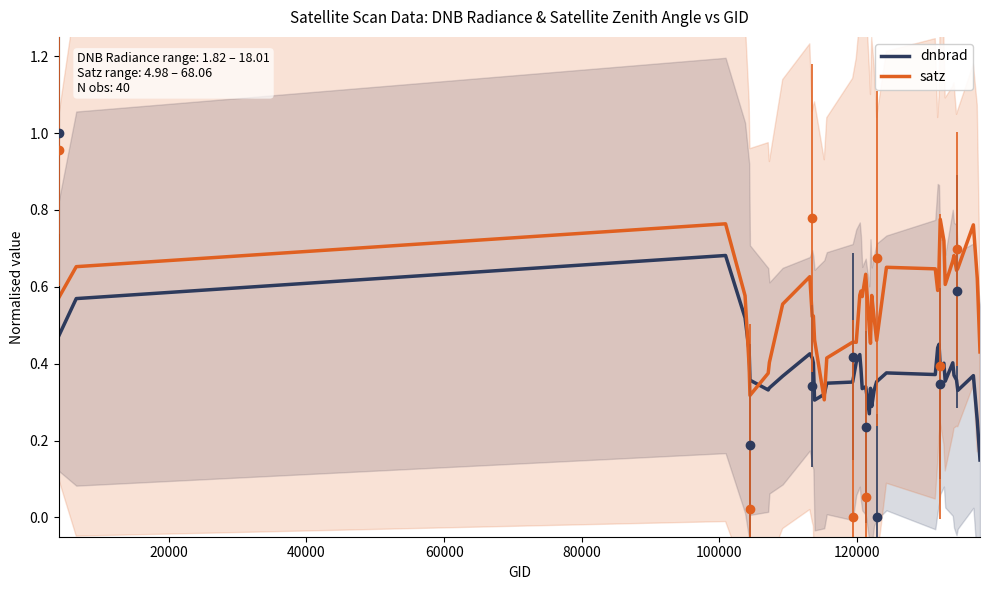

After their last crossing, which series has the higher values: satz or dnbrad?

satz